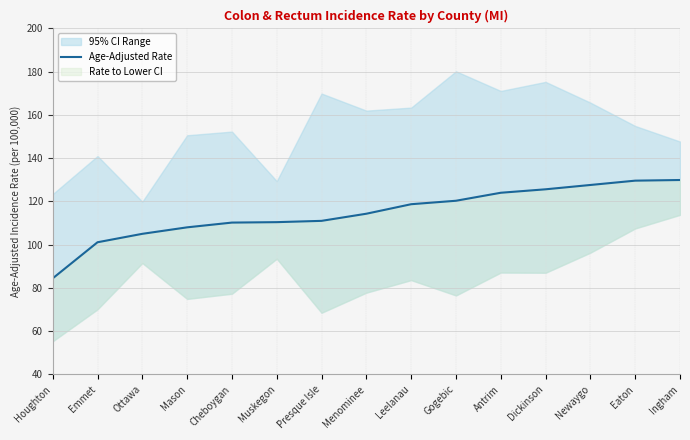

Which has a higher value, Cheboygan or Muskegon?

Muskegon